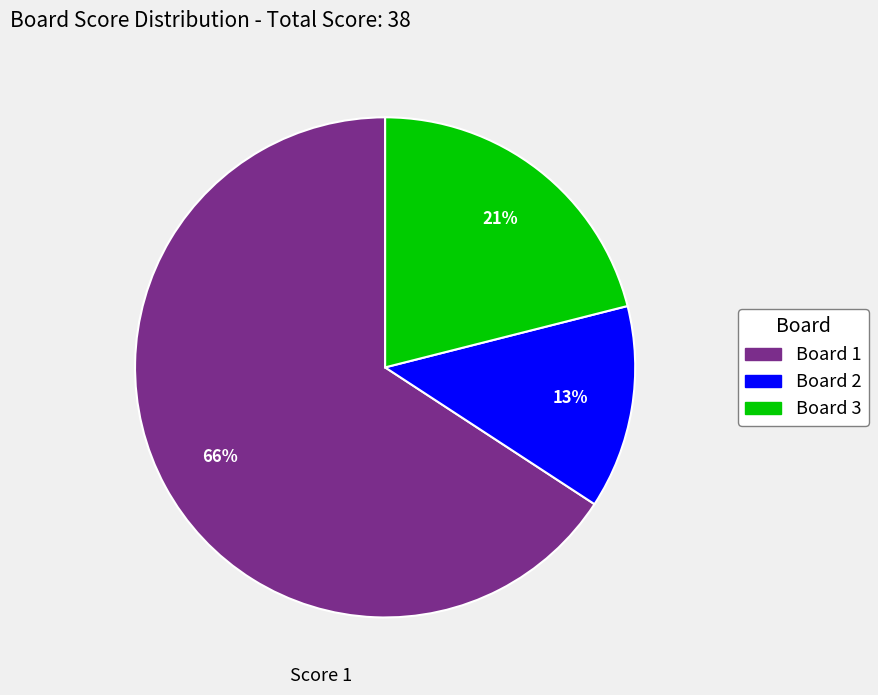

To the nearest percent, what is the difference between the largest and smallest slice percentages?

53%